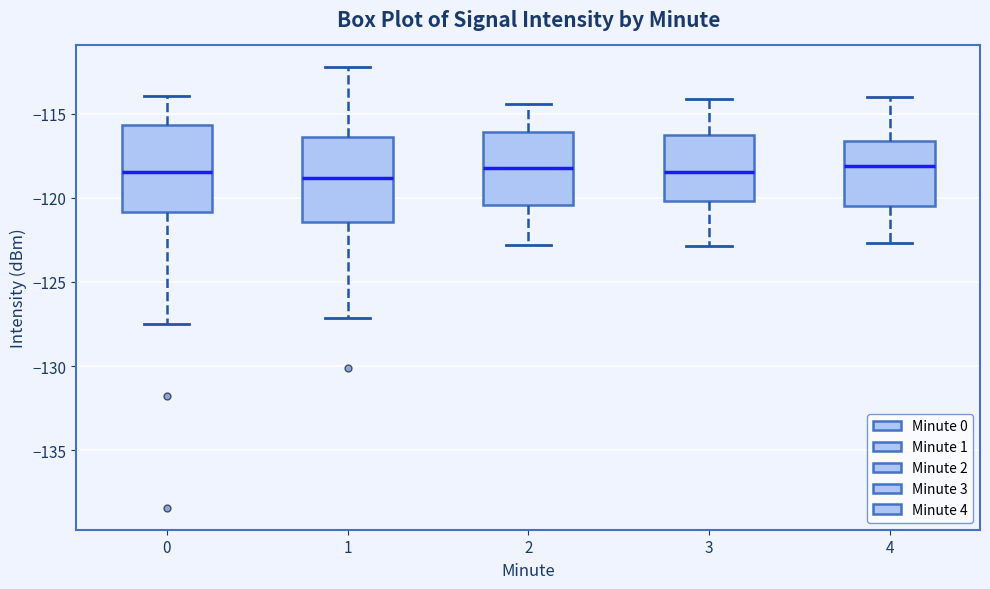

Reading left to right, read every box against the y-axis: the position of its median line, the range the box covers, and the ends of its whiskers. The values are not printed on the chart, so give them approximately, as read against the axis.

0: median -118.5, box -121.0 to -115.5, whiskers -127.5 to -114.0
1: median -119.0, box -121.5 to -116.5, whiskers -127.0 to -112.5
2: median -118.0, box -120.5 to -116.0, whiskers -123.0 to -114.5
3: median -118.5, box -120.0 to -116.5, whiskers -123.0 to -114.0
4: median -118.0, box -120.5 to -116.5, whiskers -122.5 to -114.0